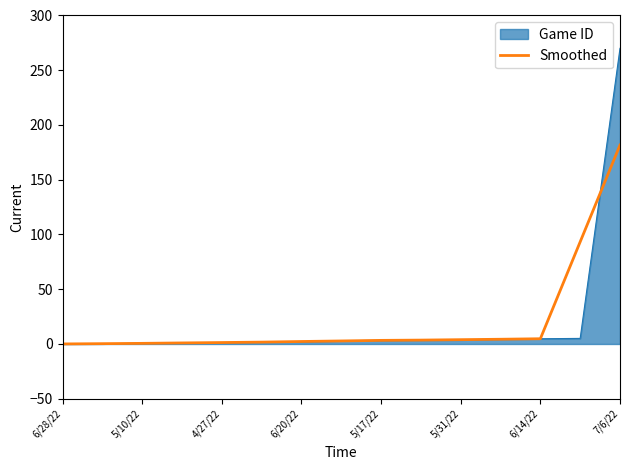

Does the chart display data point markers on the line(s)?

No